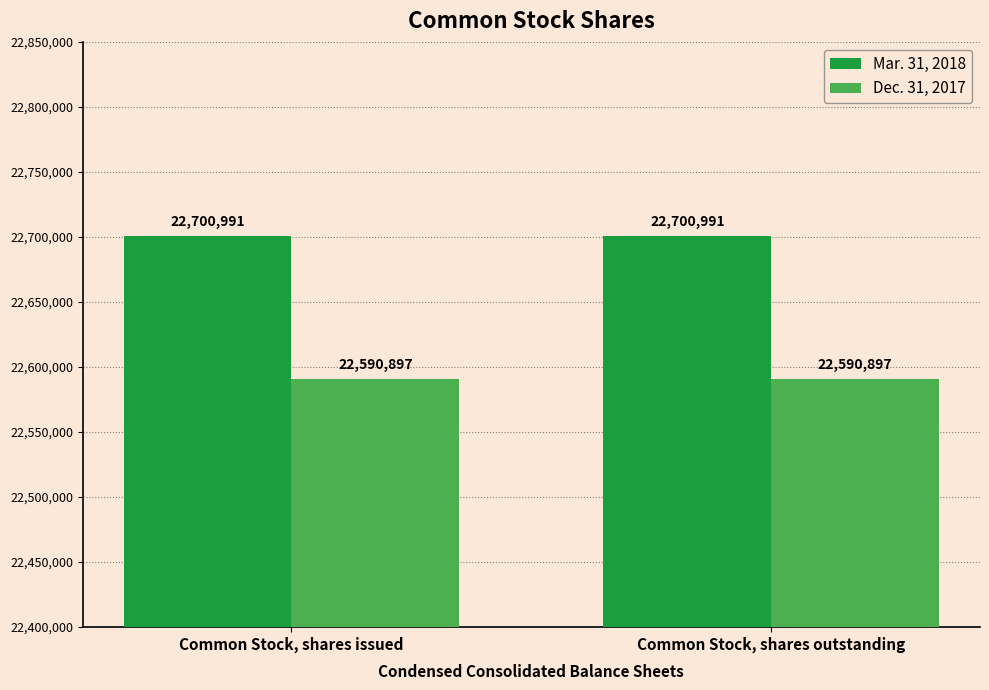

What is the maximum value for Mar. 31, 2018?

22700991